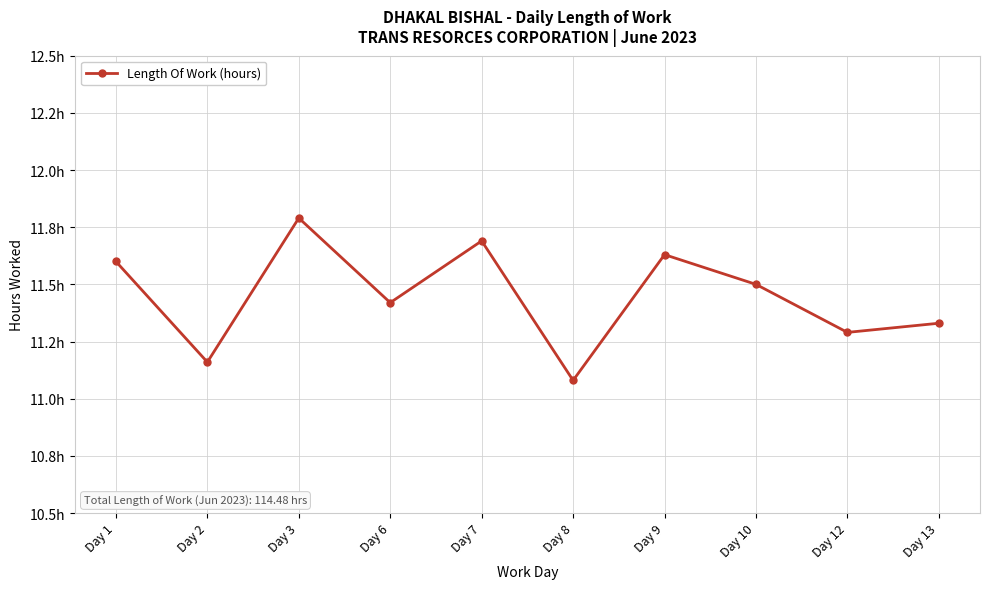

Is this an area chart (filled region under the line)?

No